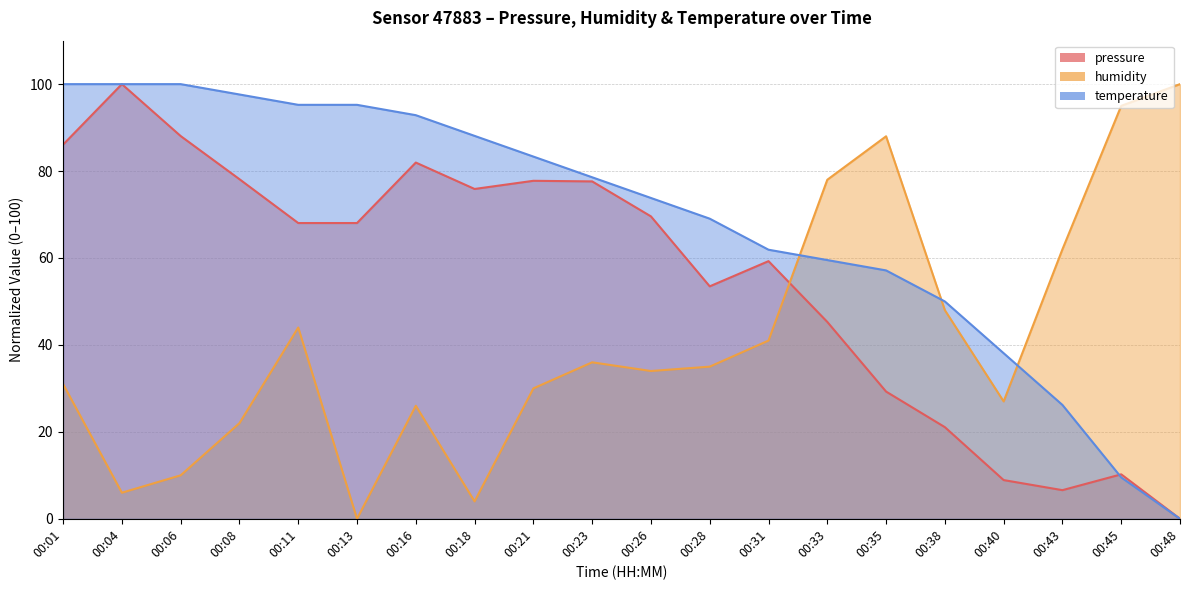

The temperature series shows 97.6 at 00:08. True or false?

True